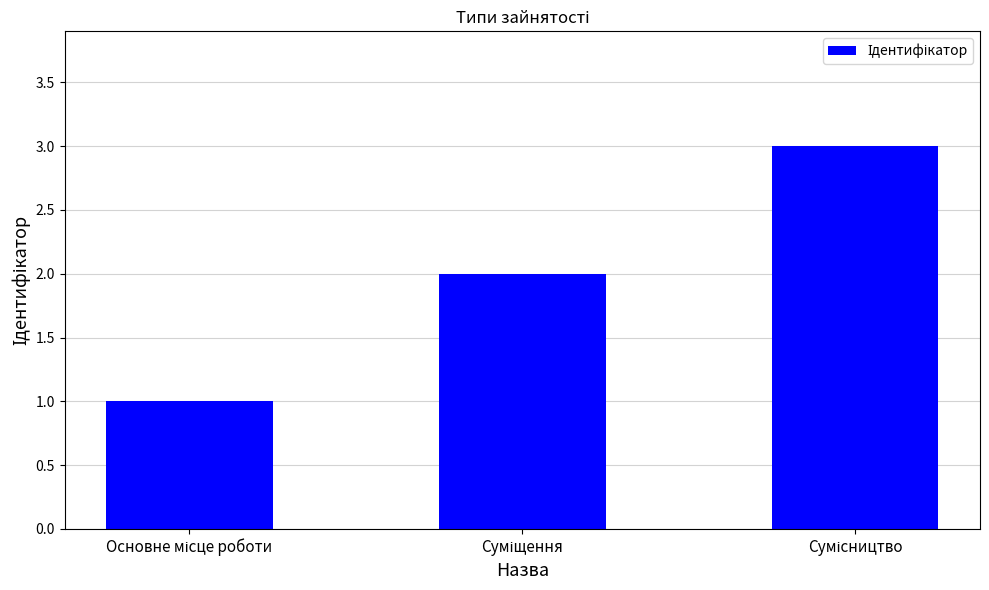

How many data points are less than 2?

1